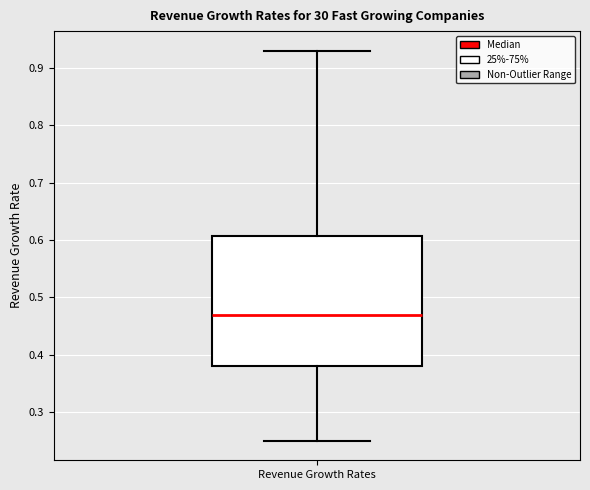

Transcribe this box plot: give where the median line is, the range the box spans, and where the two whiskers end, as read against the y-axis. The values are not printed on the chart, so give them approximately, as read against the axis.

median 0.47, box 0.38 to 0.61, whiskers 0.25 to 0.93